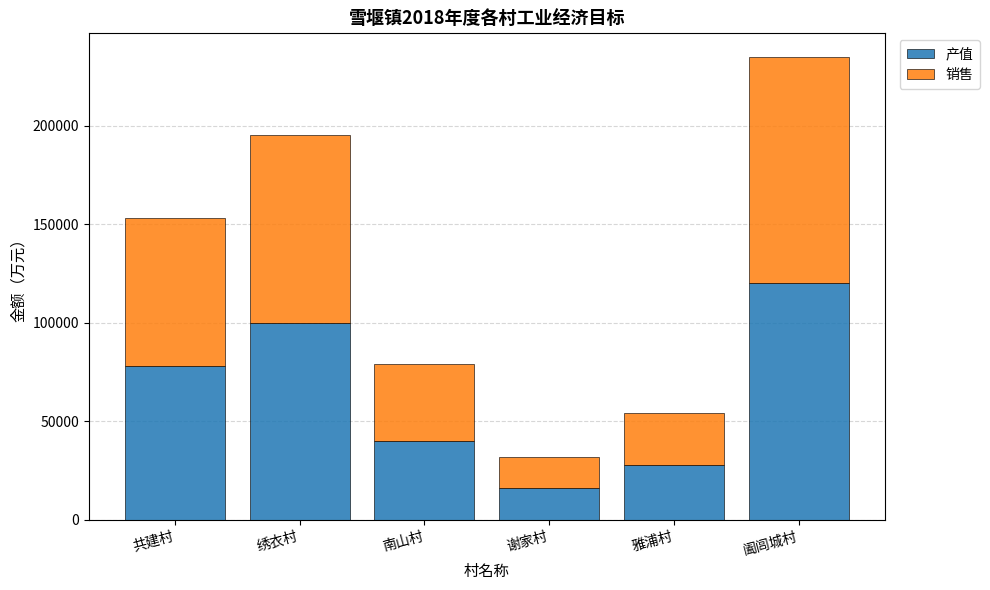

What are all the series names shown in the legend?

产值, 销售